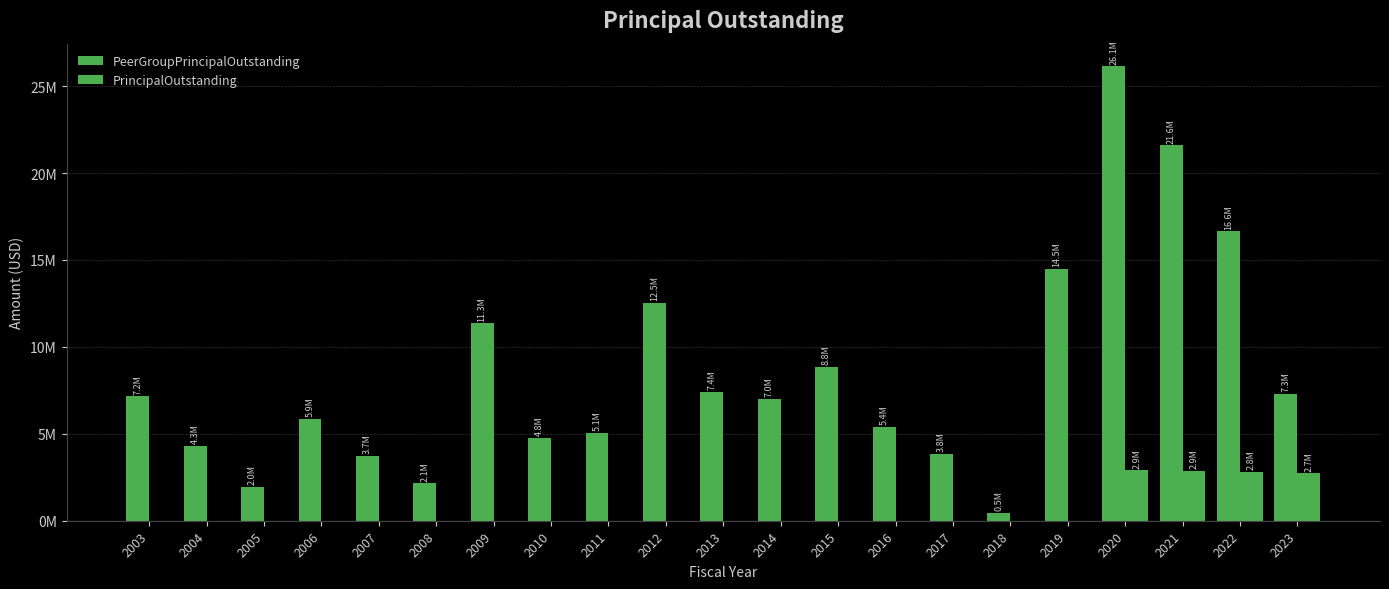

How many data points in PrincipalOutstanding are above 0?

4